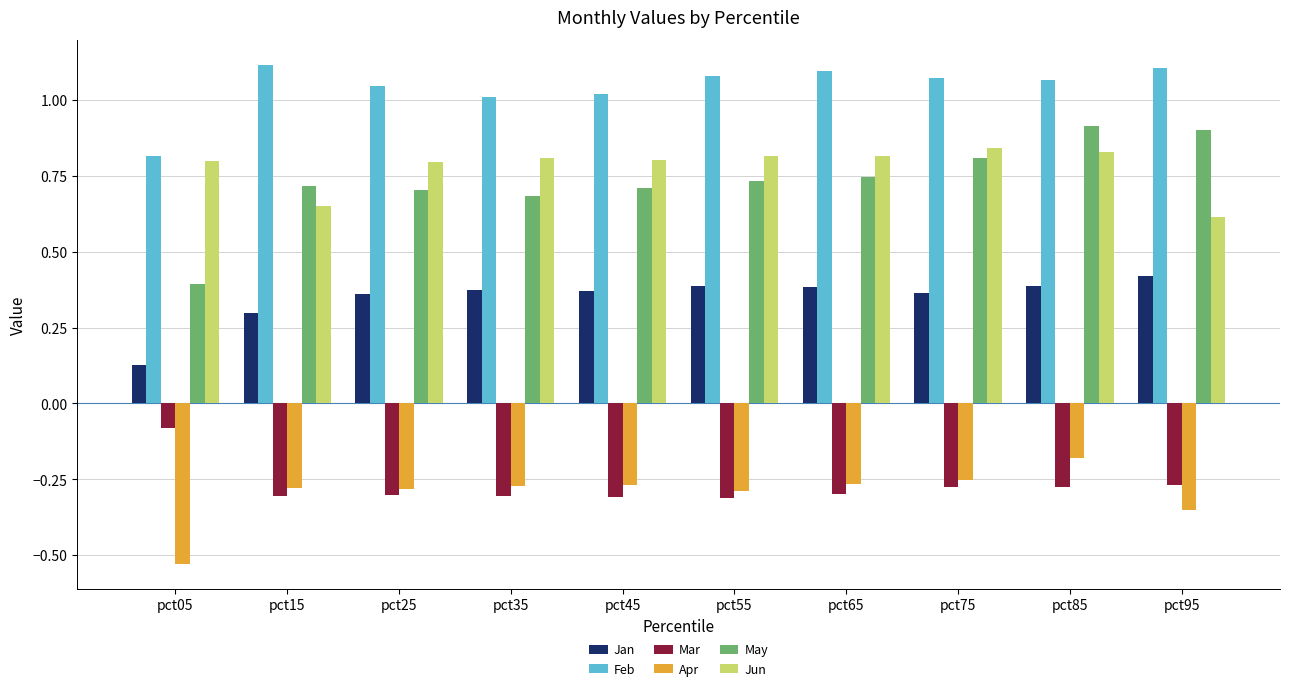

At how many categories does at least one series exceed 0?

10